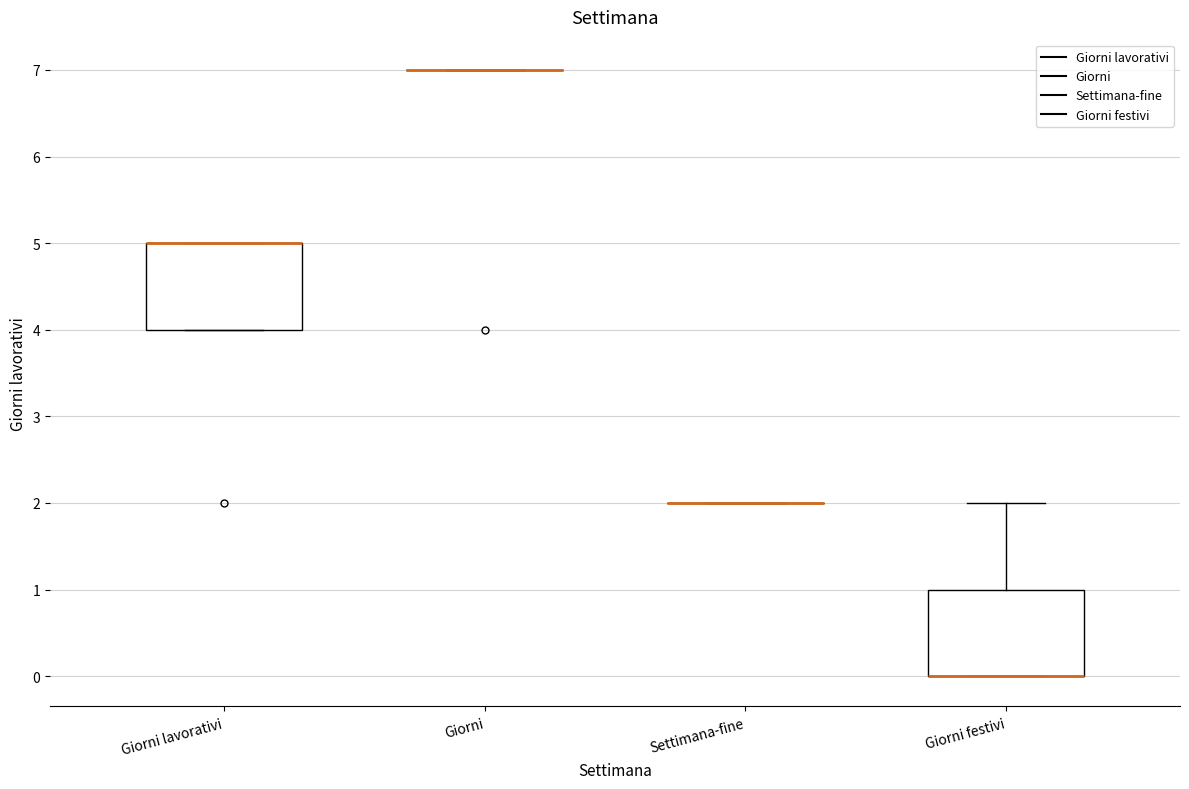

Reading left to right, transcribe this box plot: for each box, give where its median line is, the range the box spans, and where its two whiskers end, as read against the y-axis. The values are not printed on the chart, so give them approximately, as read against the axis.

Giorni lavorativi: median 5 (drawn on the box's upper edge), box 4 to 5, whiskers 4 to 5
Giorni: box collapsed to a line at 7, whiskers 7 to 7
Settimana-fine: box collapsed to a line at 2, whiskers 2 to 2
Giorni festivi: median 0 (drawn on the box's lower edge), box 0 to 1, whiskers 0 to 2